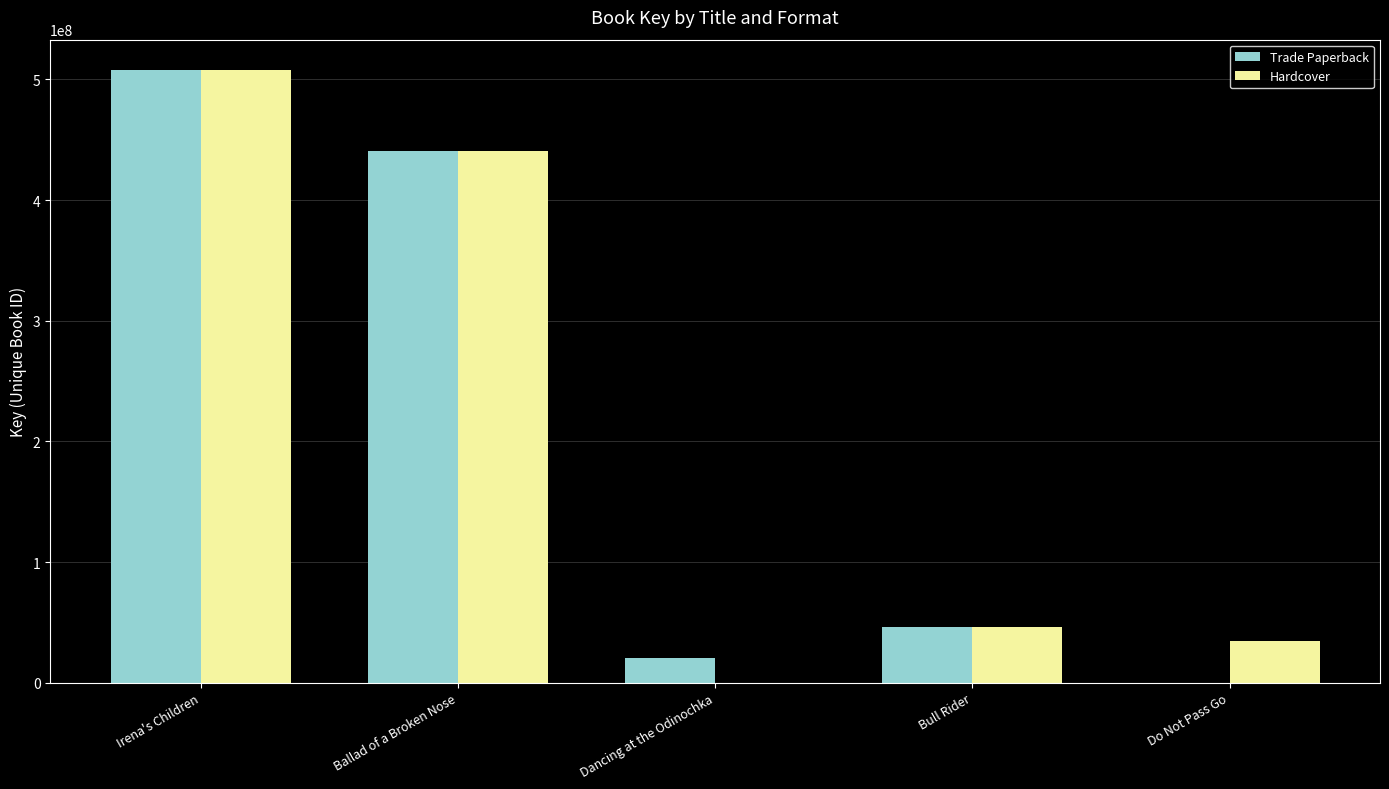

What is the average value of the Trade Paperback series?

202967745